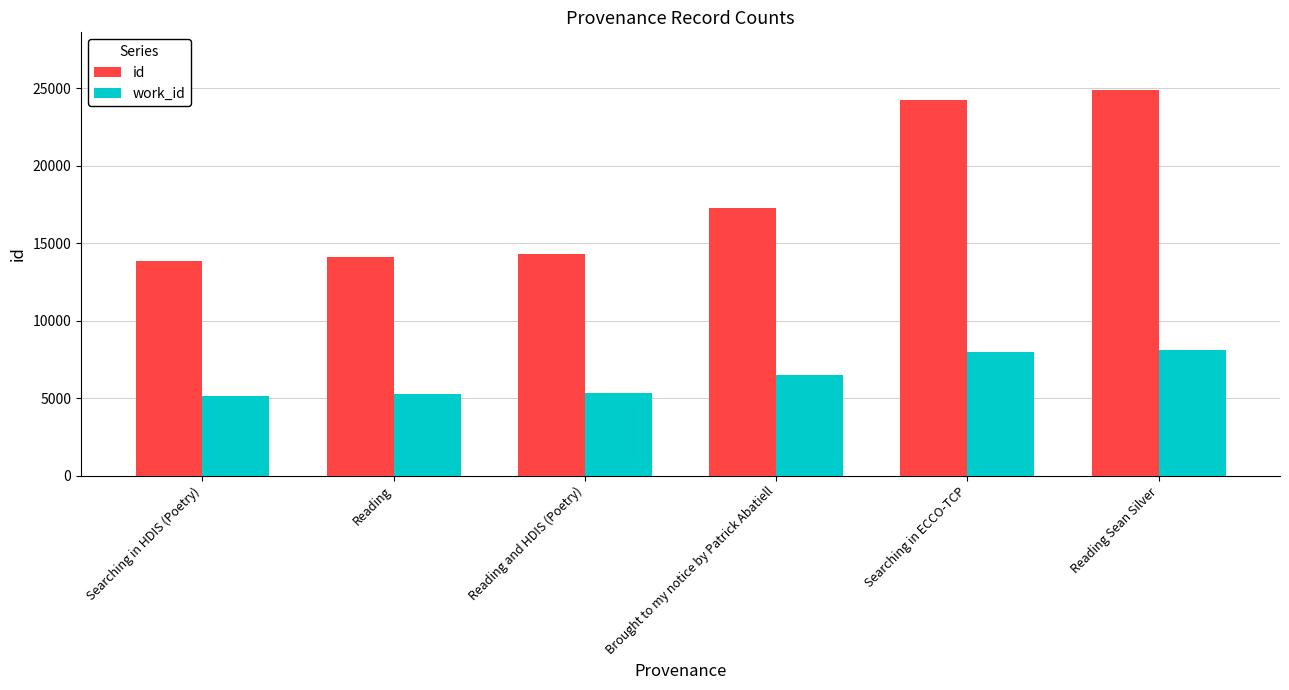

Which category has the highest value in the id series?

Reading Sean Silver